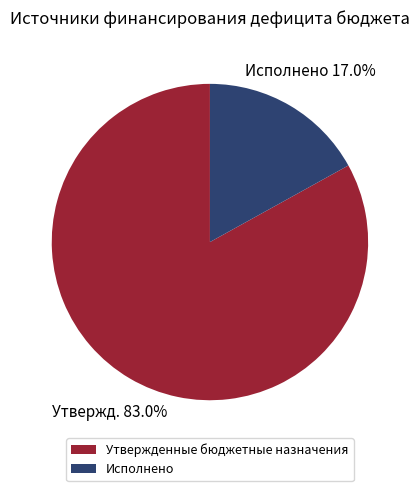

What is the ratio of the value at Утвержденные бюджетные назначения to the value at Исполнено?

4.9